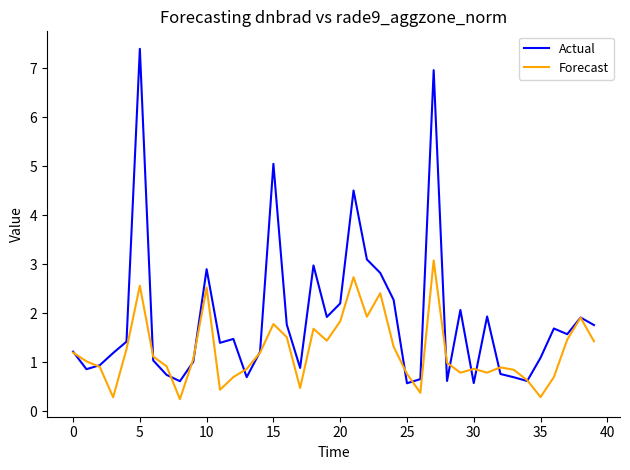

What are all the series names shown in the legend?

Actual, Forecast